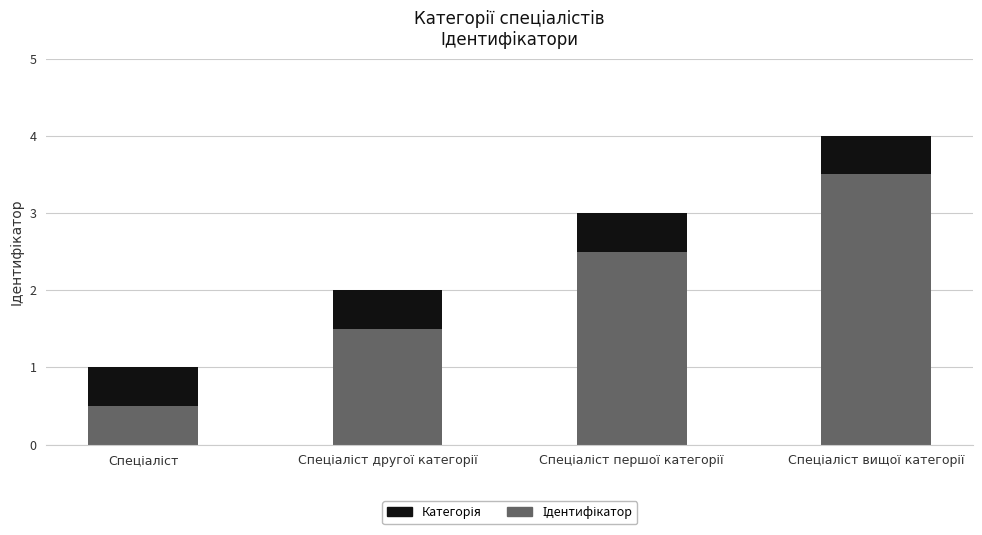

What is the value of the Категорія bar at the 3rd from the left?

0.5